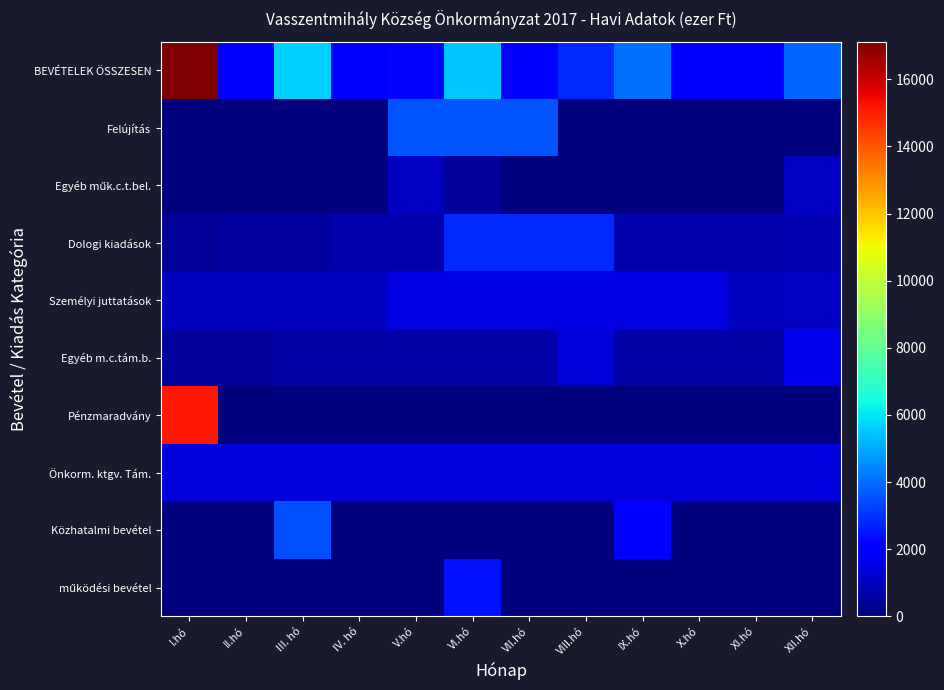

What is the spread (max minus min) of values at II.hó?

1953